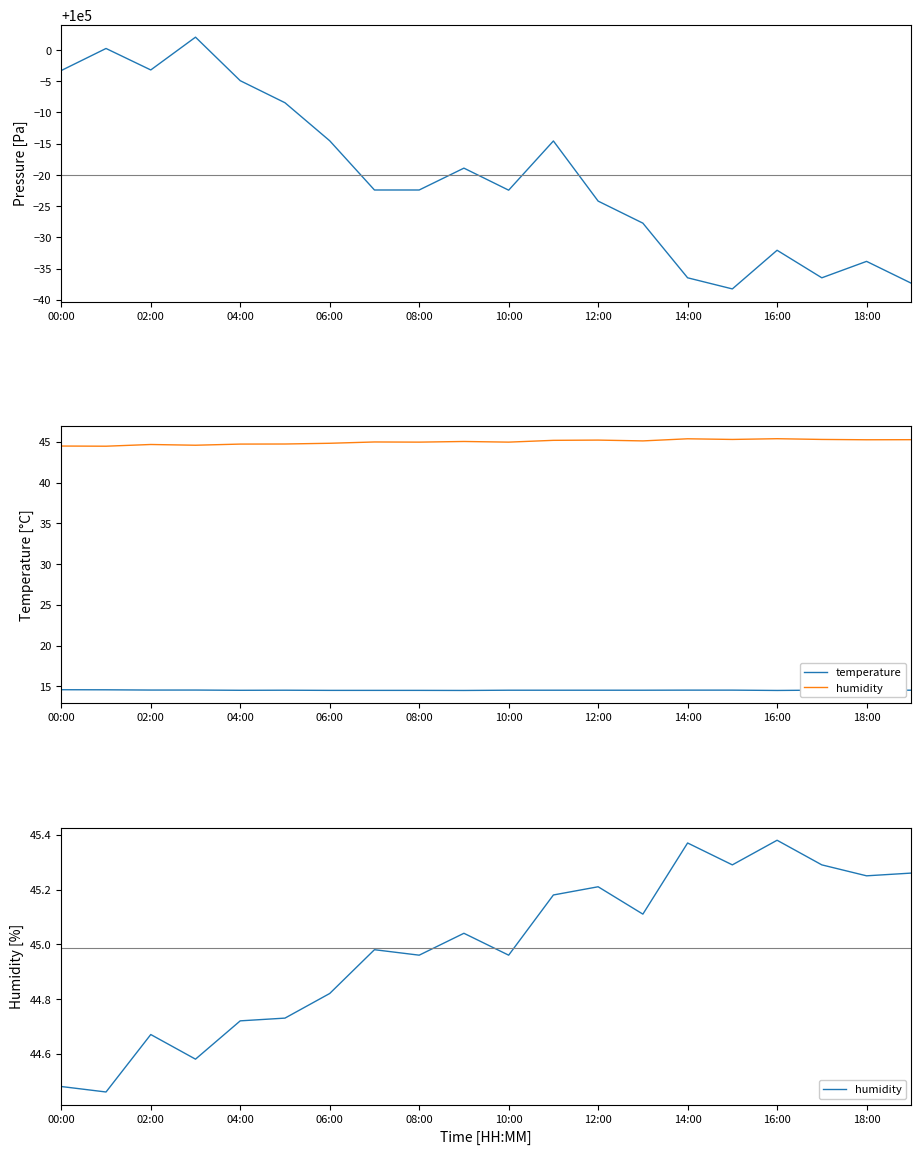

True or false: humidity and temperature cross at least once.

False